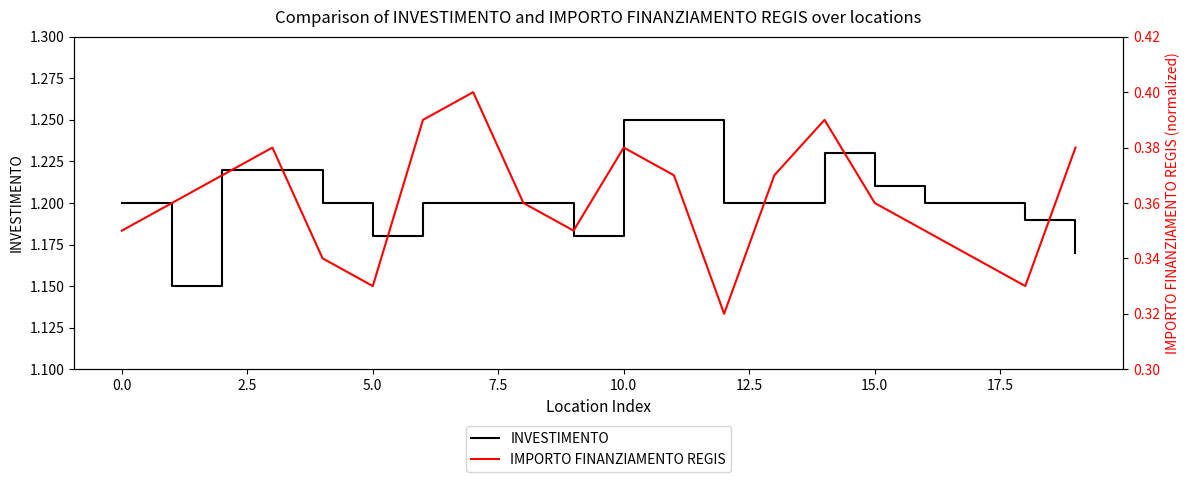

How many lines are shown in the chart?

2